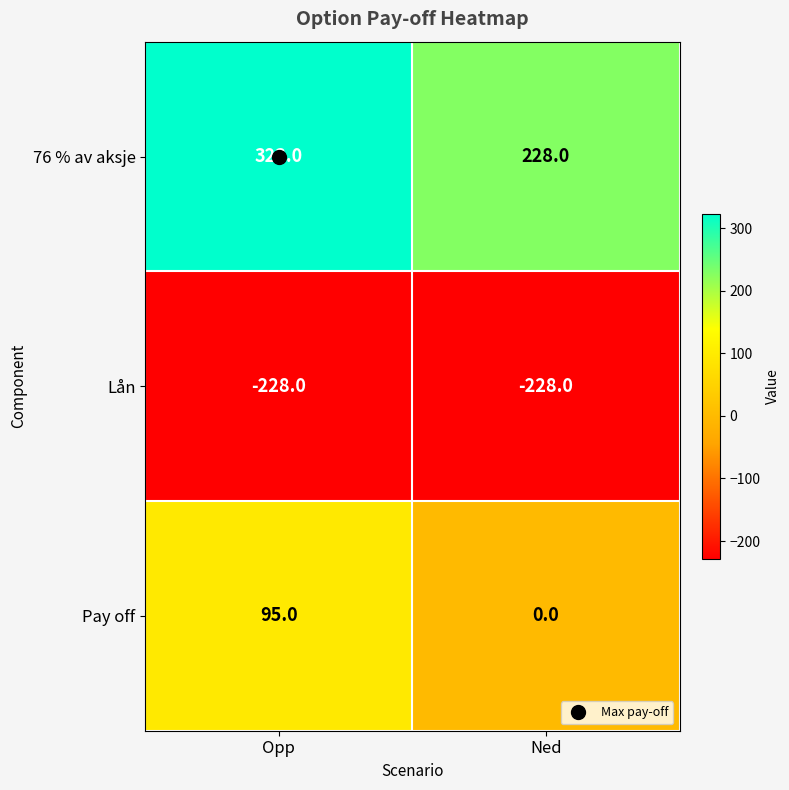

At which category does the chart reach its peak across all series?

Opp